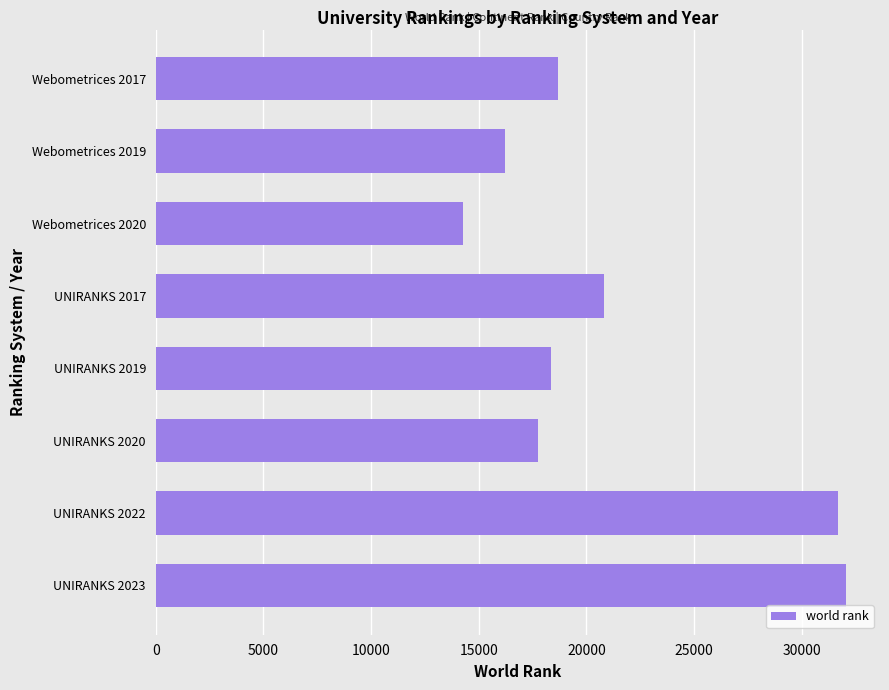

At which category does the chart reach its peak across all series?

UNIRANKS 2023